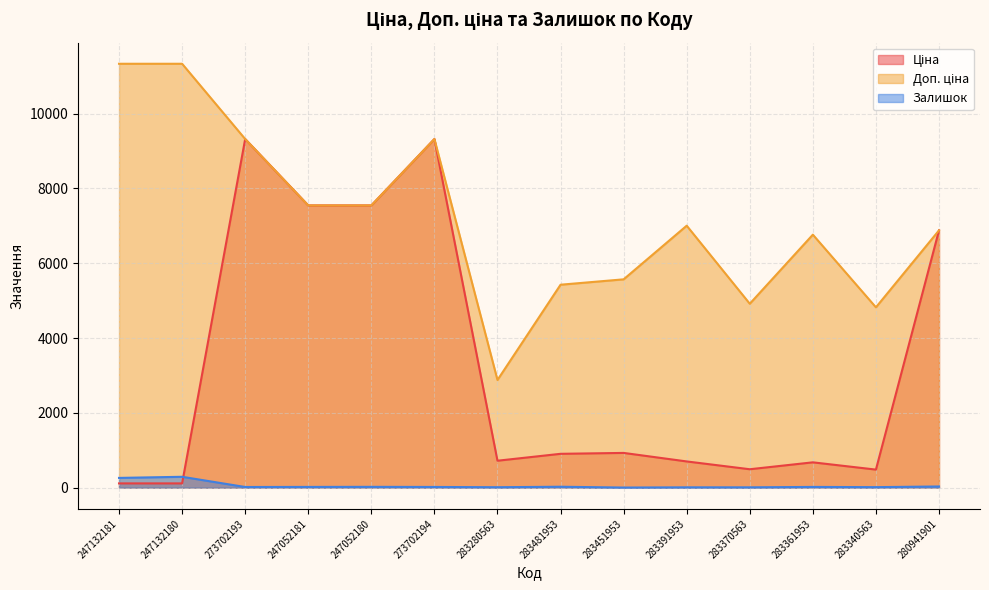

How many lines are shown in the chart?

3